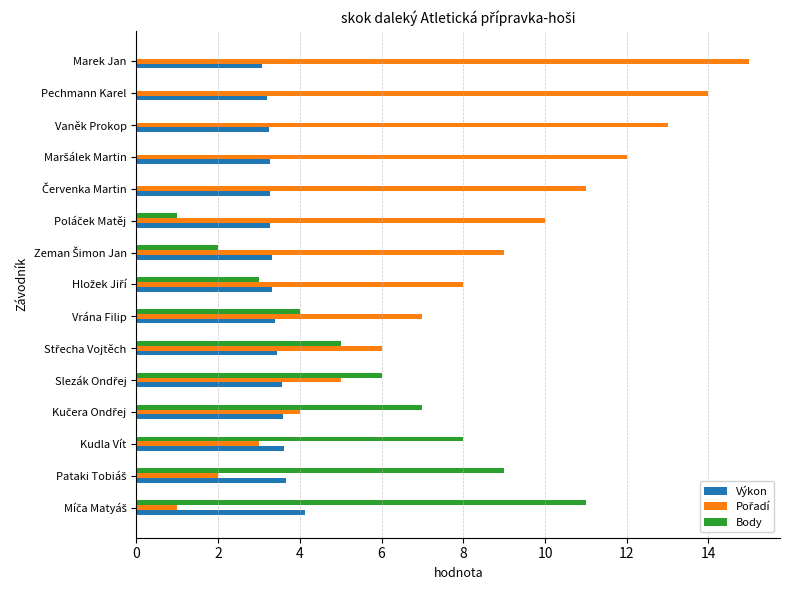

What is the sum of all Výkon values?

51.3